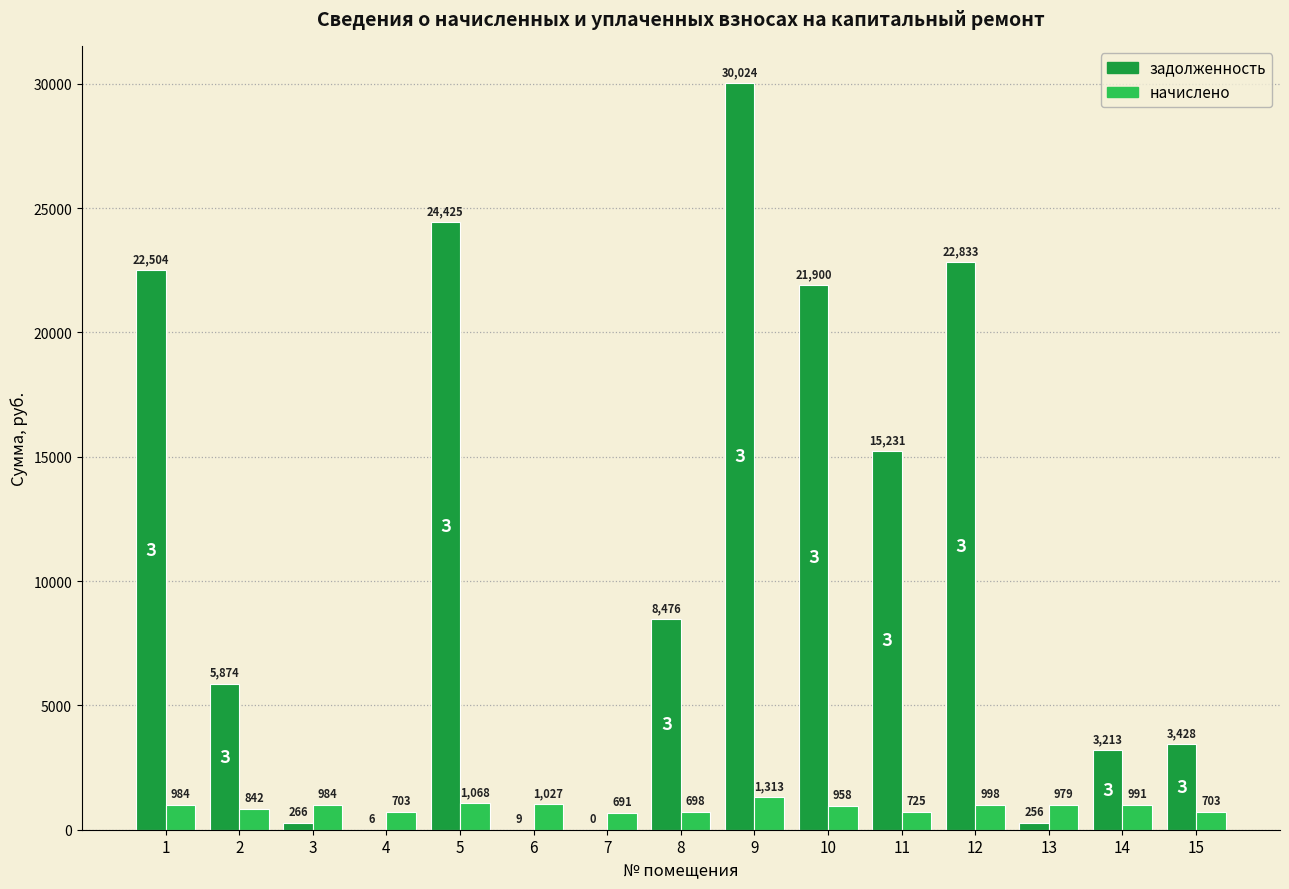

Is the value of начислено at 15 greater than the value of задолженность at 3?

Yes